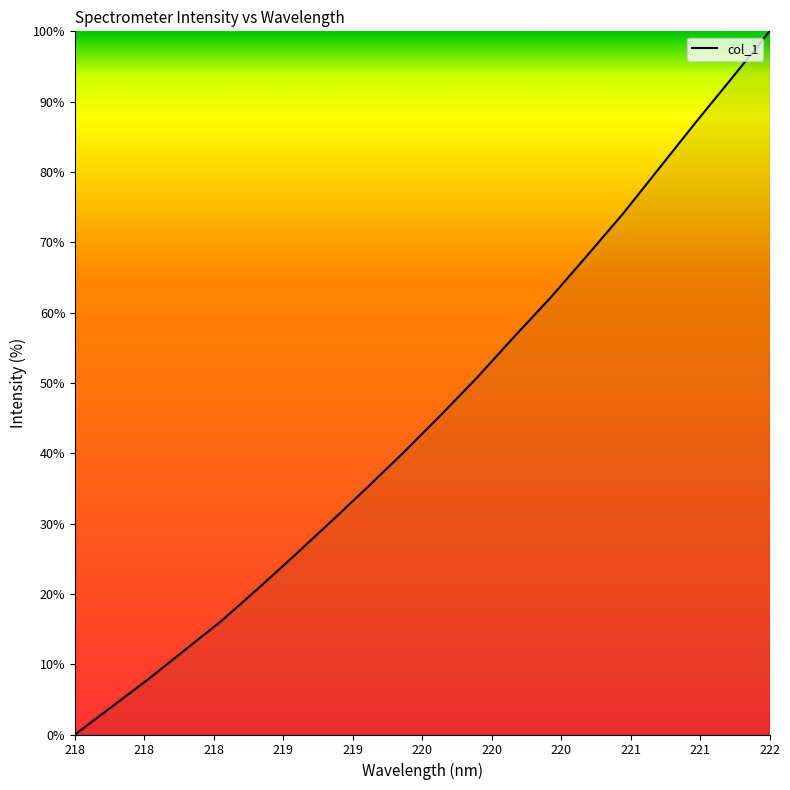

Is this an area chart (filled region under the line)?

Yes